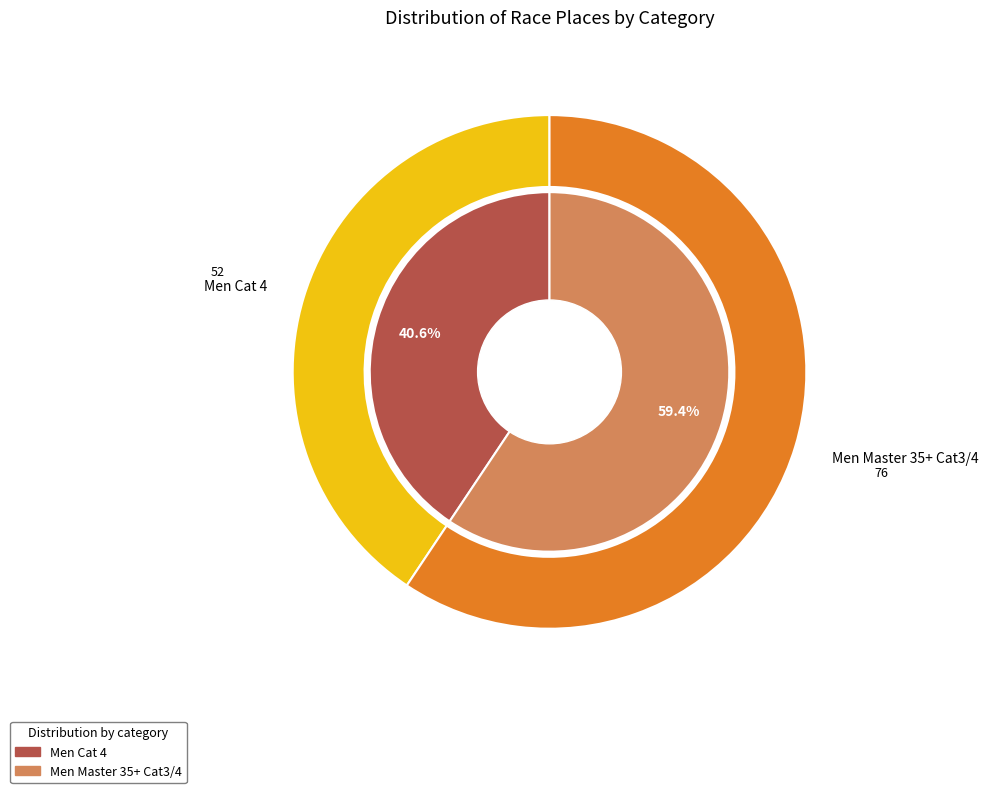

What portion of the pie excludes Men Master 35+ Cat3/4?

40.6%